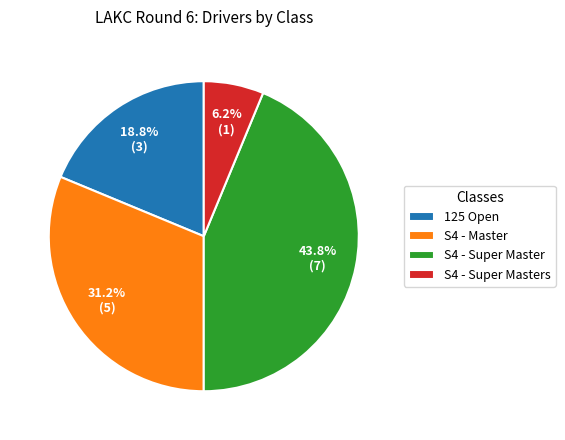

To the nearest percent, what is the average slice percentage?

25%